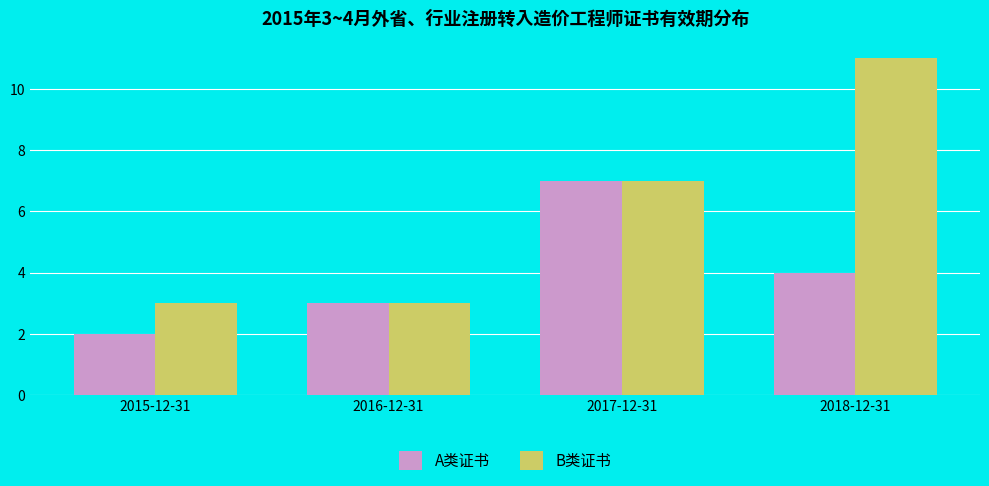

Which category has the lowest value in the A类证书 series?

2015-12-31